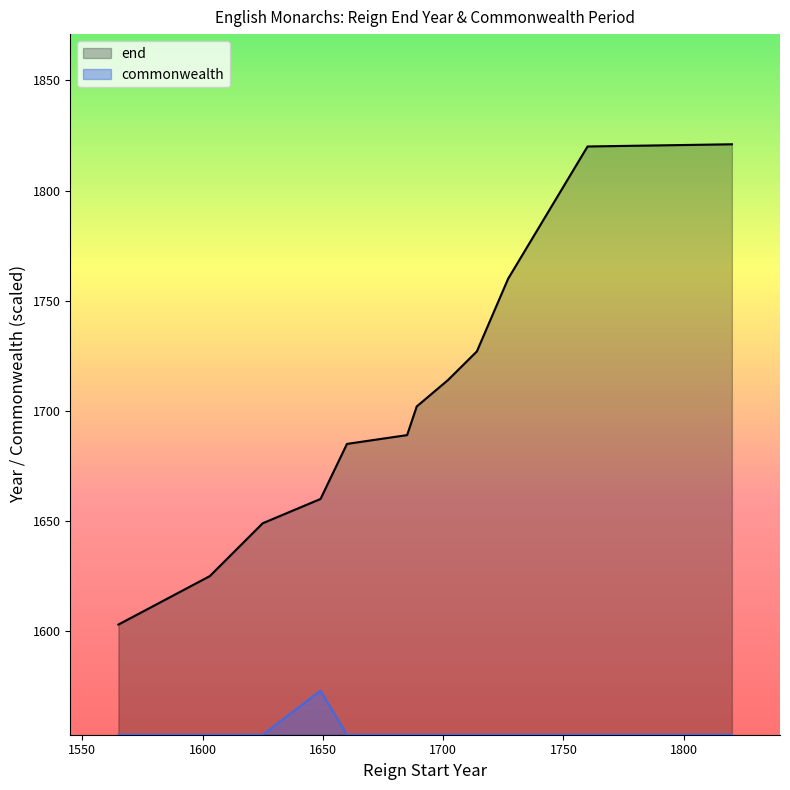

What position from the left is W&M?

7